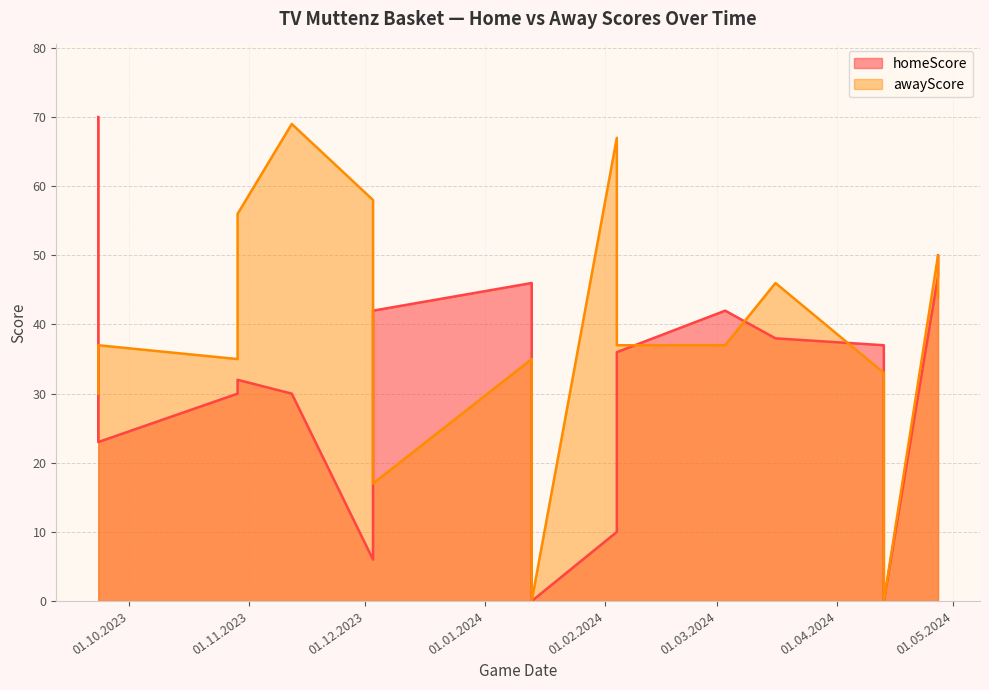

What are all the series names shown in the legend?

homeScore, awayScore